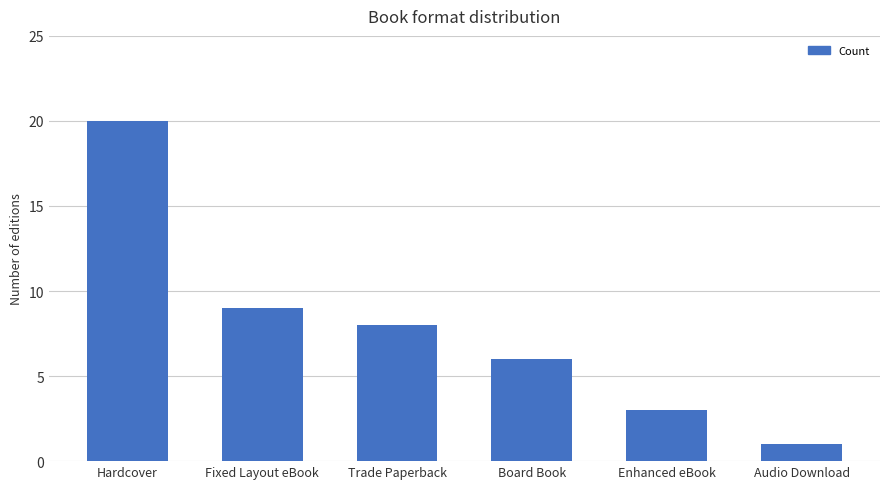

What is the value of the 2nd bar from the left?

9